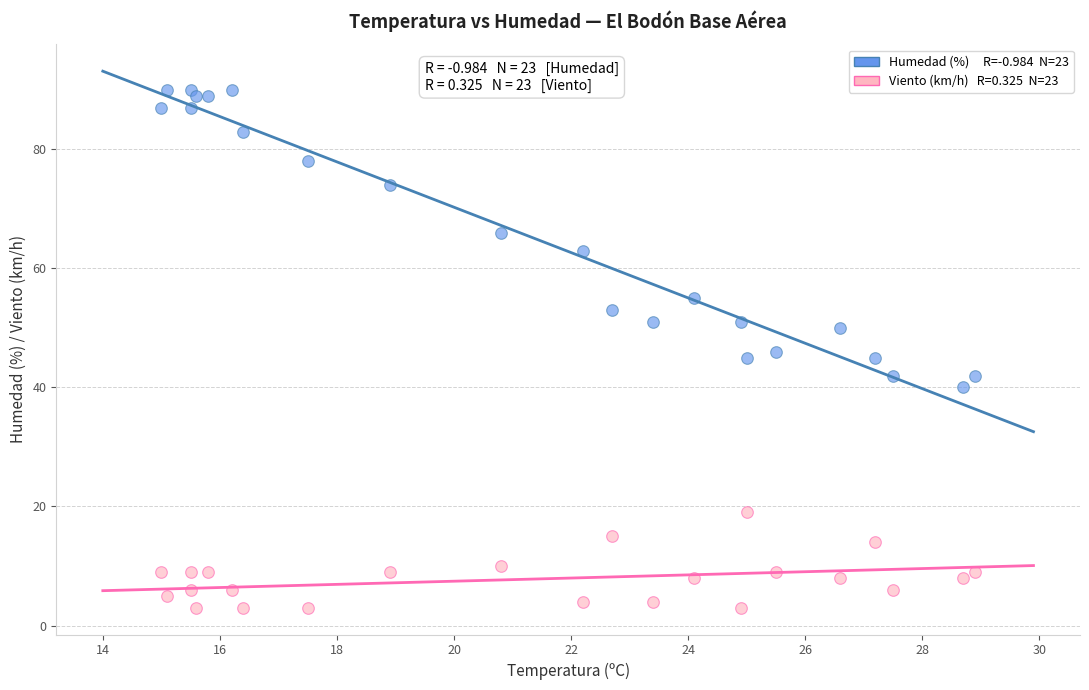

Across all data points, what is the range of Y values (max minus min)?

87